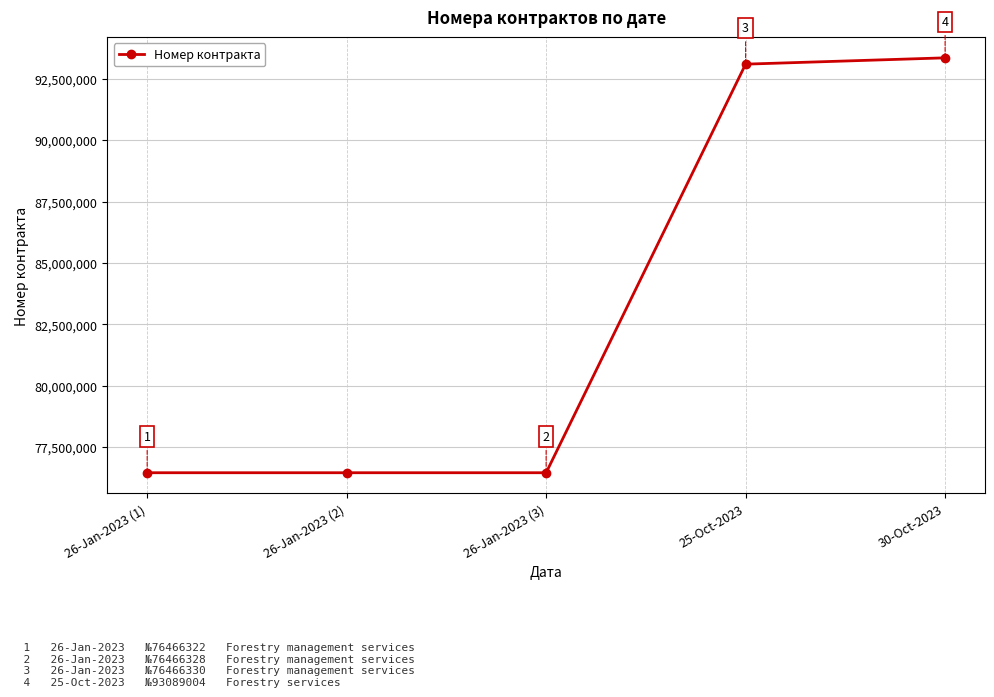

Which label corresponds to the smallest value in the chart?

26-Jan-2023 (1)